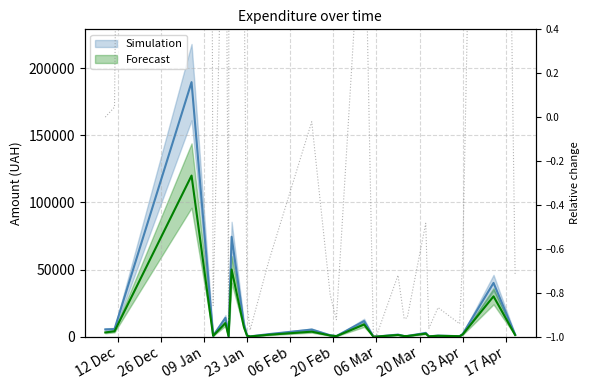

What is the label of the 5th point from the left?

06 Feb